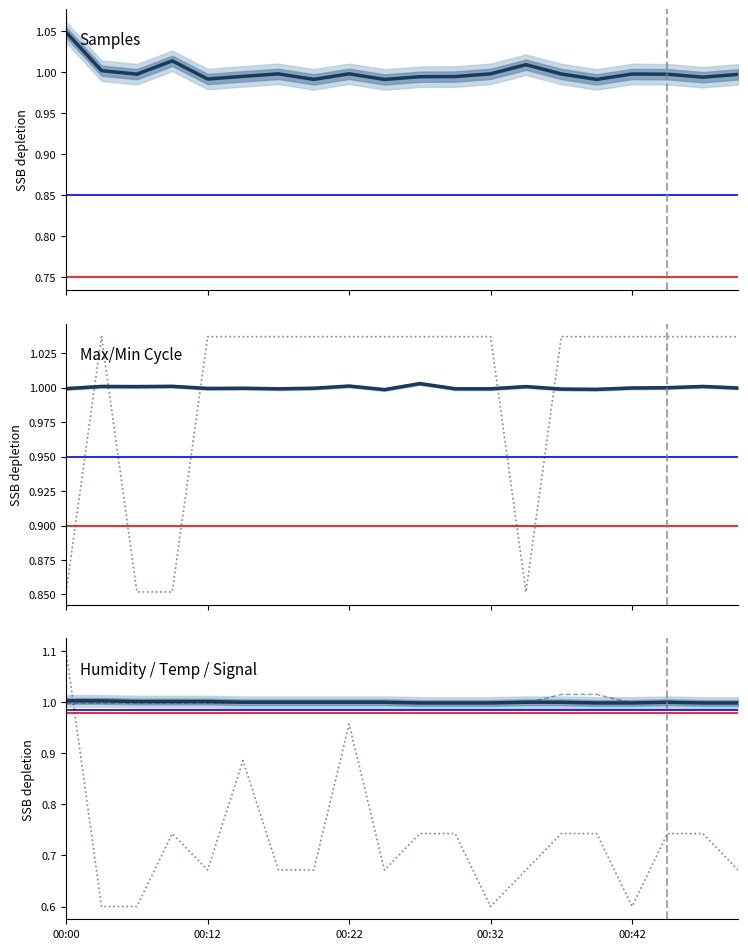

At 00:00, list the series in order from largest to smallest.

Signal (normalised), Samples (normalised), Humidity (normalised), Max_cycle (normalised), Temp (normalised), Min_cycle (normalised)